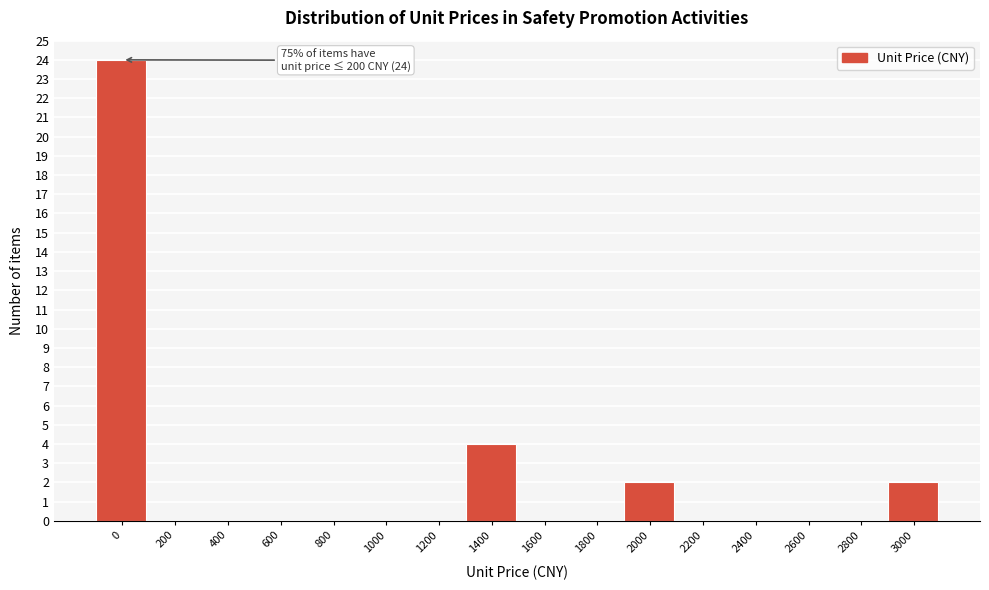

Reading left to right, list all the values displayed in this chart.

0=24	200=0	400=0	600=0	800=0	1000=0	1200=0	1400=4	1600=0	1800=0	2000=2	2200=0	2400=0	2600=0	2800=0	3000=2